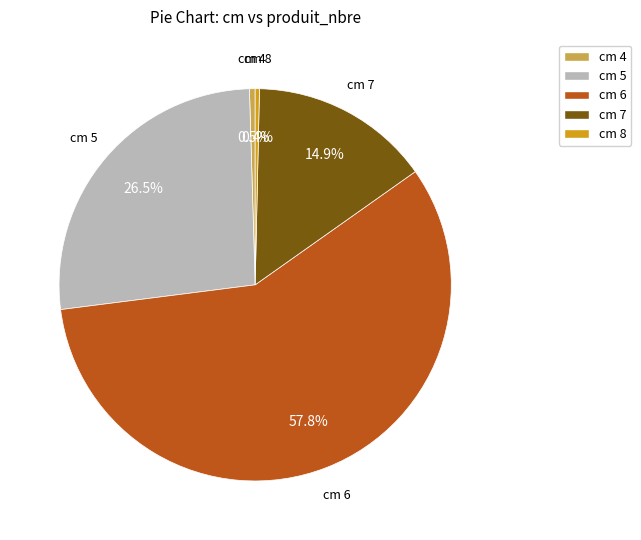

Is there a majority slice in this chart?

Yes